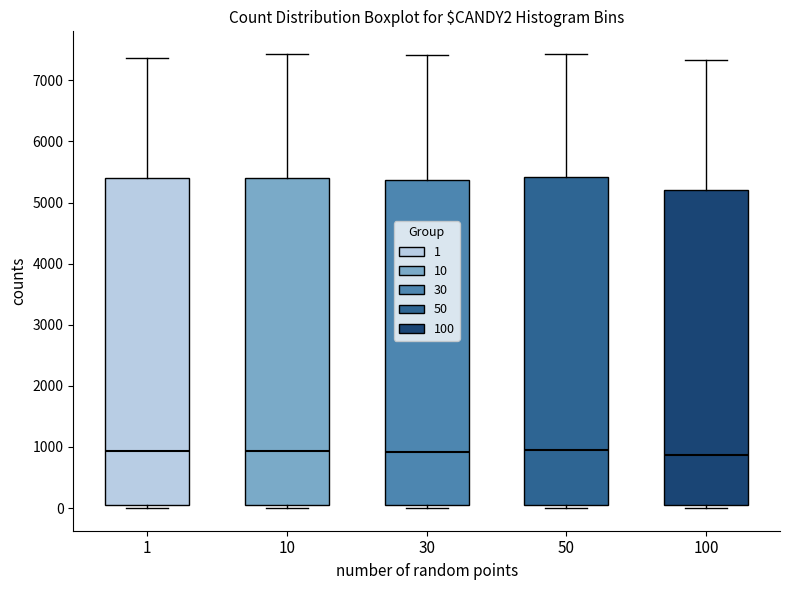

Reading left to right, transcribe this box plot: for each box, give where its median line is, the range the box spans, and where its two whiskers end, as read against the y-axis. The values are not printed on the chart, so give them approximately, as read against the axis.

1: median 900, box 100 to 5400, whiskers 0 to 7400
10: median 900, box 100 to 5400, whiskers 0 to 7400
30: median 900, box 100 to 5400, whiskers 0 to 7400
50: median 900, box 100 to 5400, whiskers 0 to 7400
100: median 900, box 100 to 5200, whiskers 0 to 7300